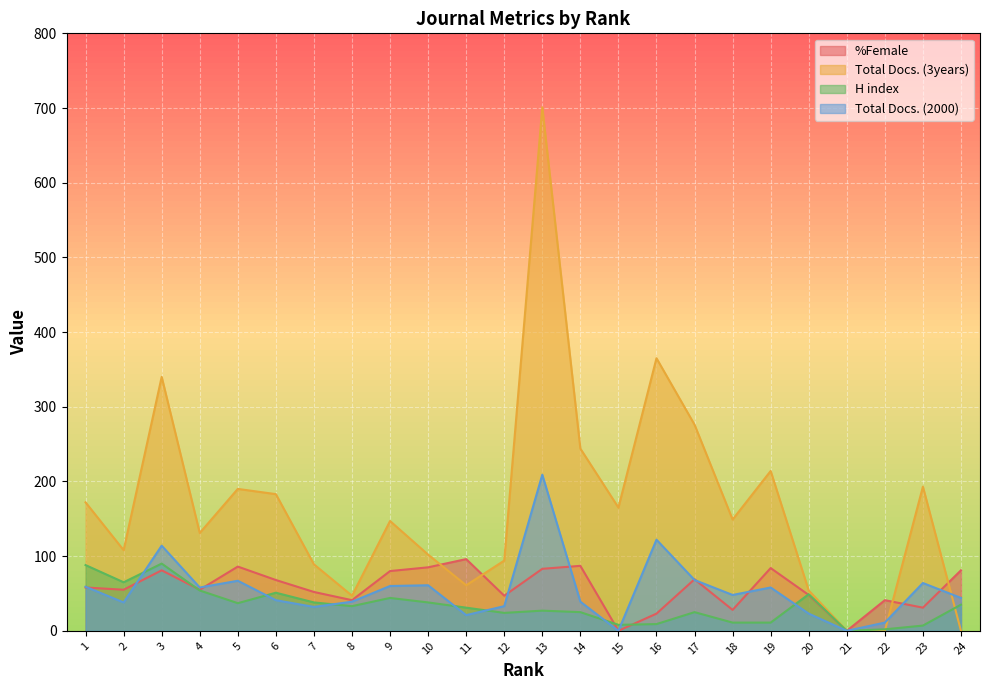

At 10, list the series in order from smallest to largest.

H index, Total Docs. (2000), %Female, Total Docs. (3years)